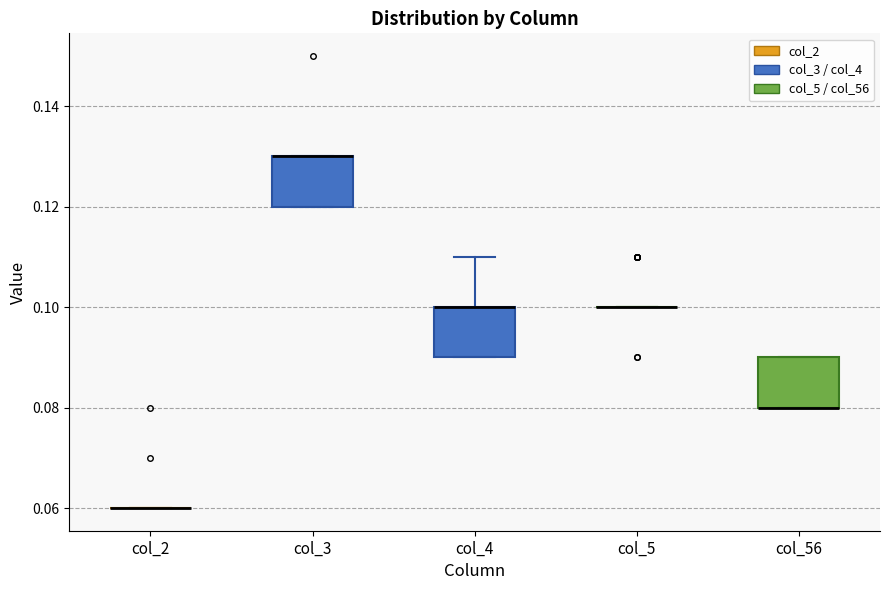

Reading left to right, transcribe this box plot: for each box, give where its median line is, the range the box spans, and where its two whiskers end, as read against the y-axis. The values are not printed on the chart, so give them approximately, as read against the axis.

col_2: box collapsed to a line at 0.06, whiskers 0.06 to 0.06
col_3: median 0.13 (drawn on the box's upper edge), box 0.12 to 0.13, whiskers 0.12 to 0.13
col_4: median 0.10 (drawn on the box's upper edge), box 0.09 to 0.10, whiskers 0.09 to 0.11
col_5: box collapsed to a line at 0.10, whiskers 0.10 to 0.10
col_56: median 0.08 (drawn on the box's lower edge), box 0.08 to 0.09, whiskers 0.08 to 0.09